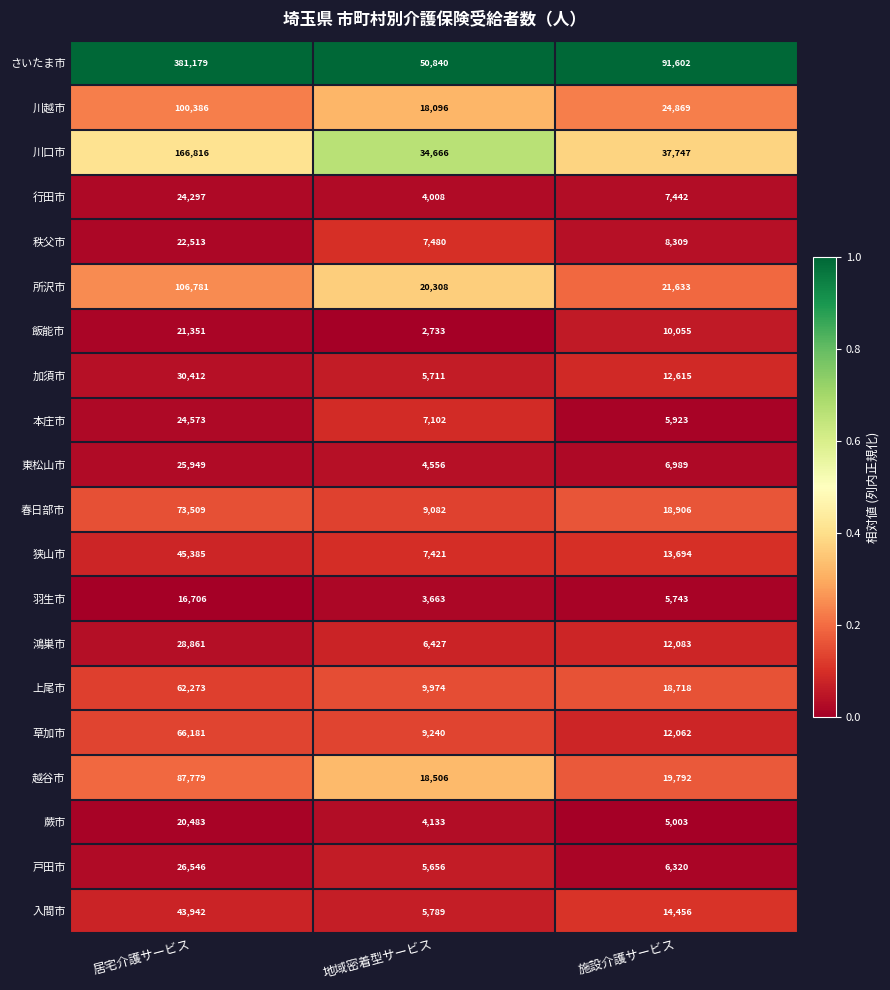

Which series has the widest spread of values?

さいたま市